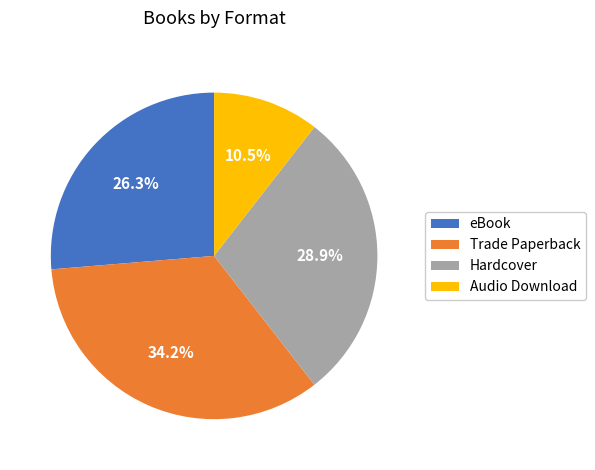

Rank the categories by value from lowest to highest.

Audio Download, eBook, Hardcover, Trade Paperback